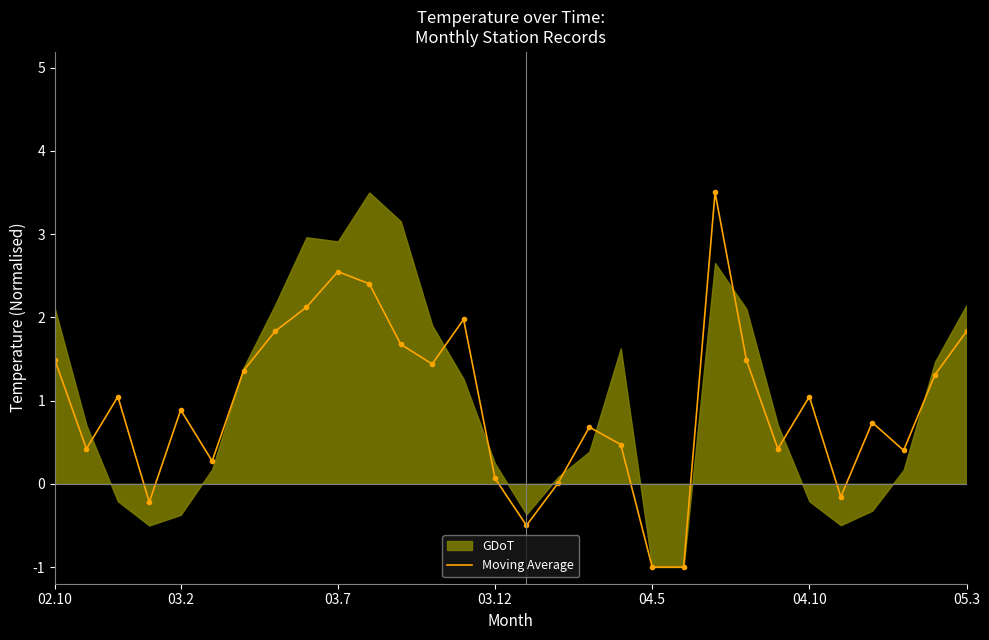

Does the chart have visible grid lines?

No